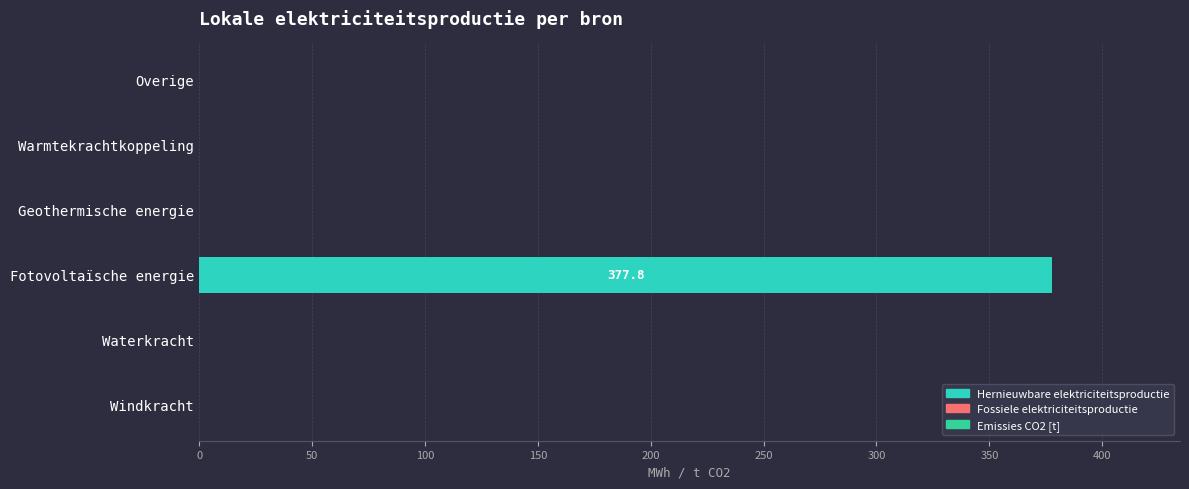

How many data points does each series have?

6